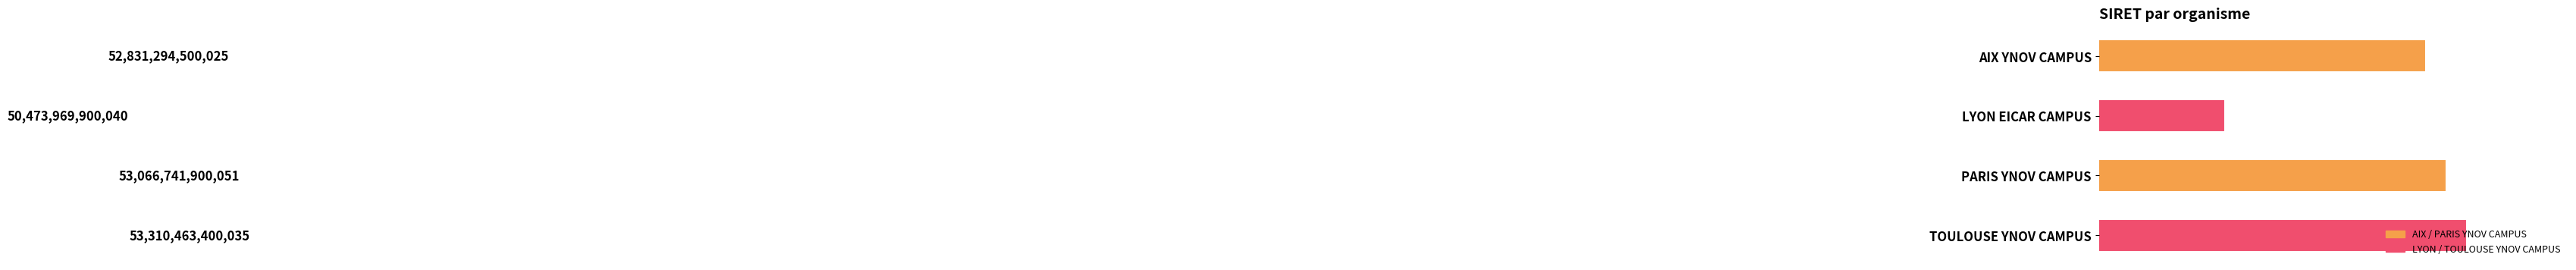

Does the chart contain stacked bars?

No